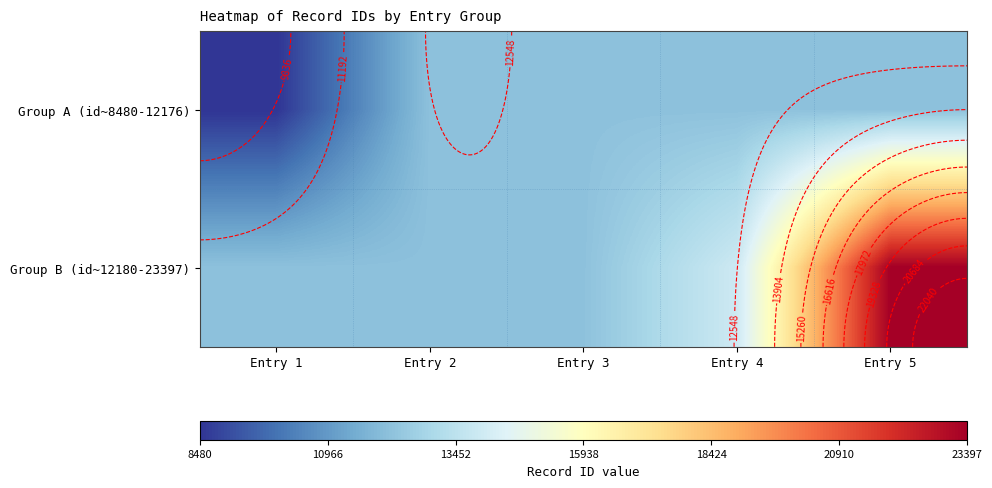

At which category is the sum across all series the highest?

Entry 5